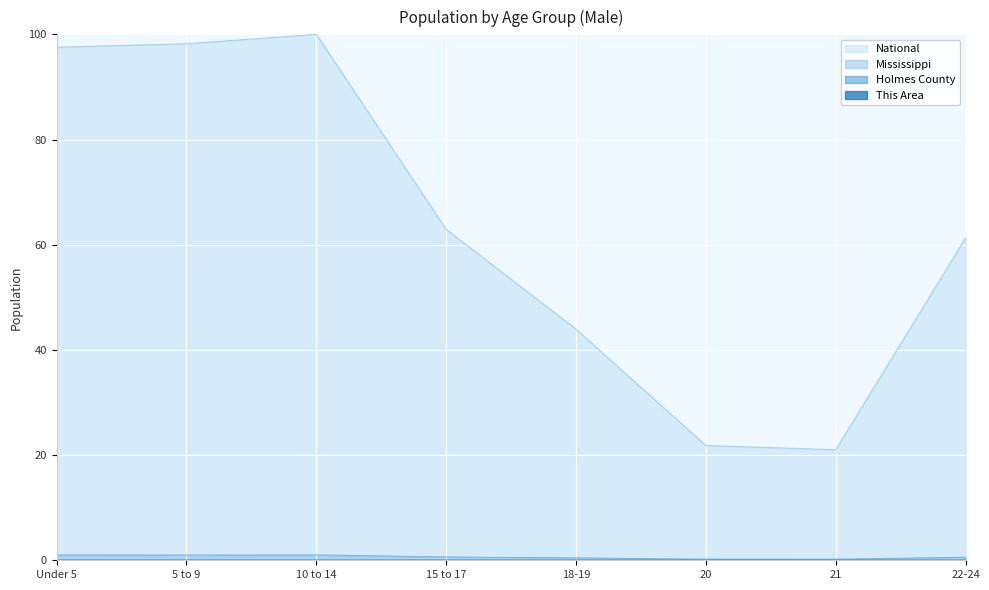

Which series has the largest total across all categories?

National